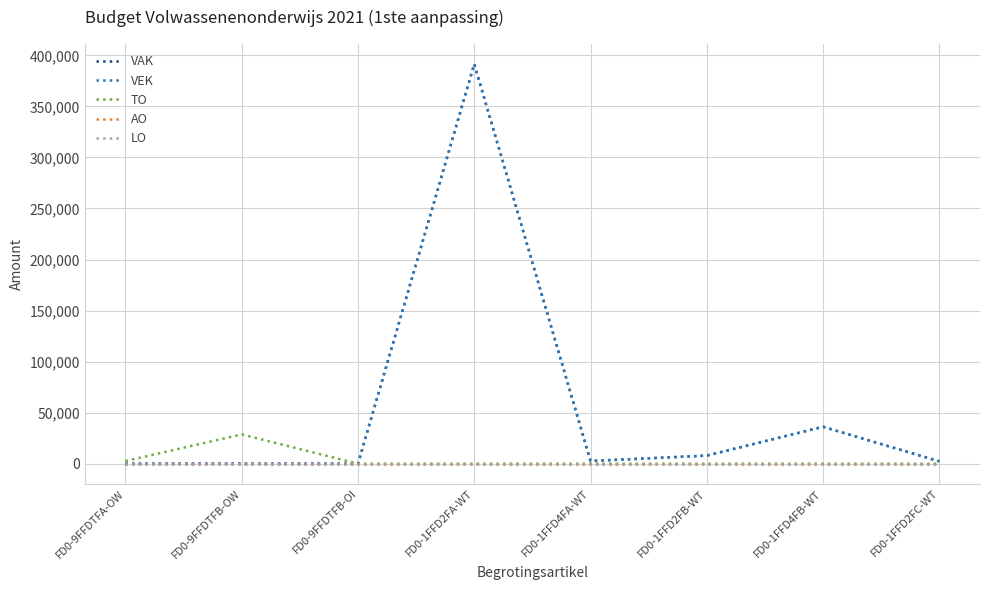

List the labels in order of VEK value, largest first.

FD0-1FFD2FA-WT, FD0-1FFD4FB-WT, FD0-1FFD2FB-WT, FD0-1FFD4FA-WT, FD0-1FFD2FC-WT, FD0-9FFDTFA-OW, FD0-9FFDTFB-OW, FD0-9FFDTFB-OI